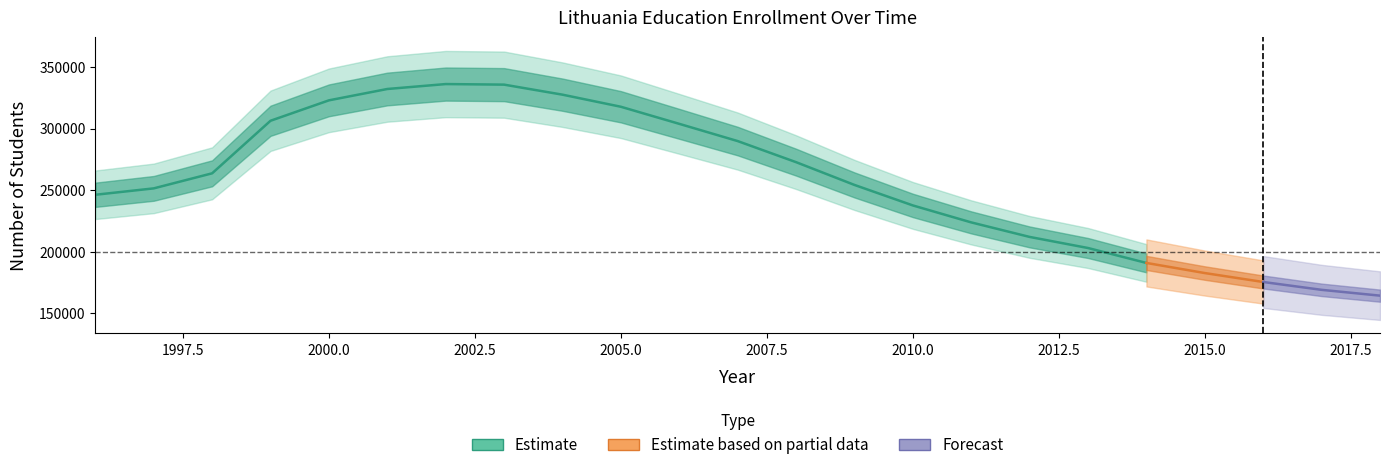

What is the approximate value of UIS.E.2 at 2011, to the nearest 10?

223820